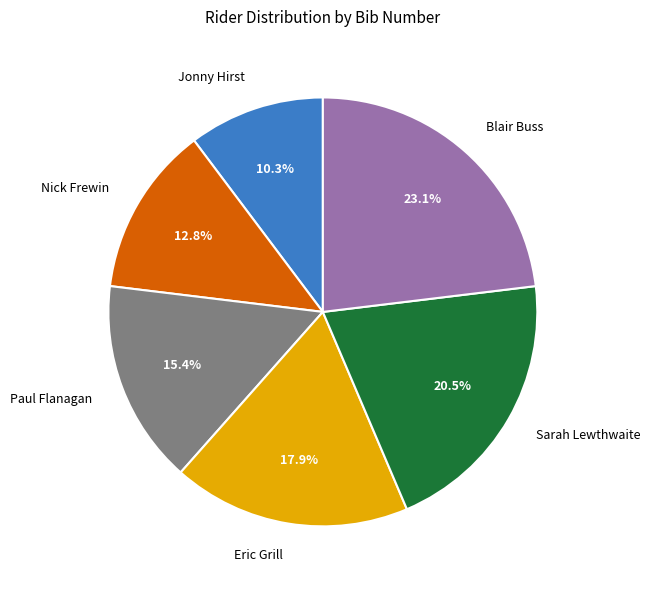

Rank the categories by value from lowest to highest.

Jonny Hirst, Nick Frewin, Paul Flanagan, Eric Grill, Sarah Lewthwaite, Blair Buss